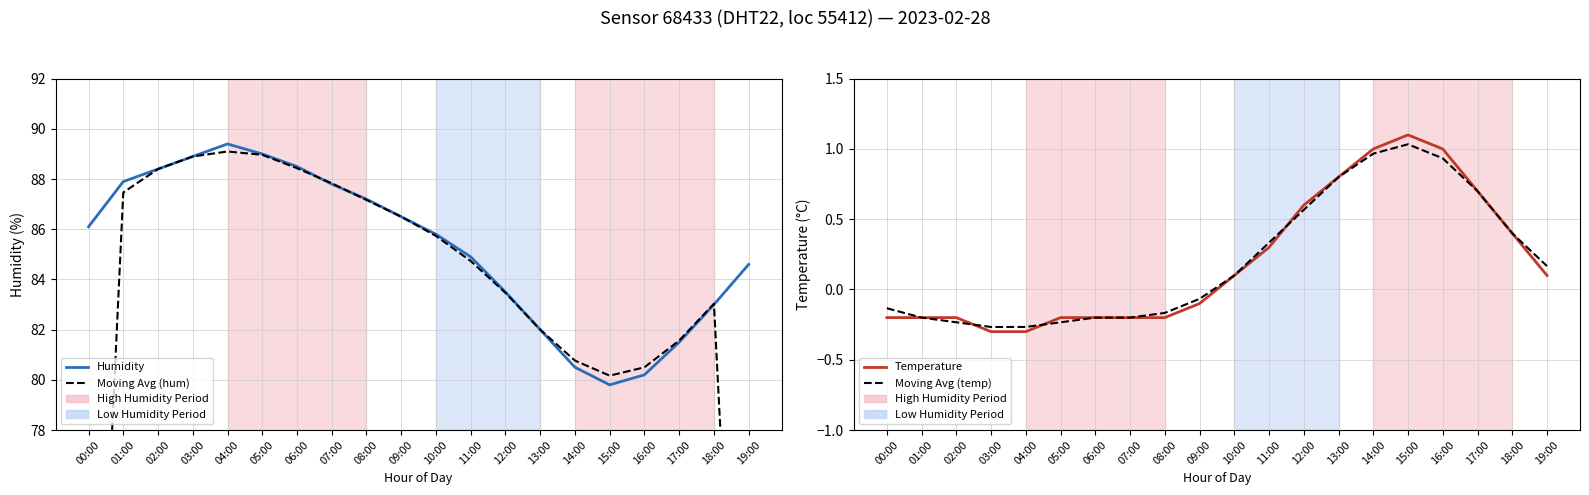

What is the maximum value shown in the chart?

89.4